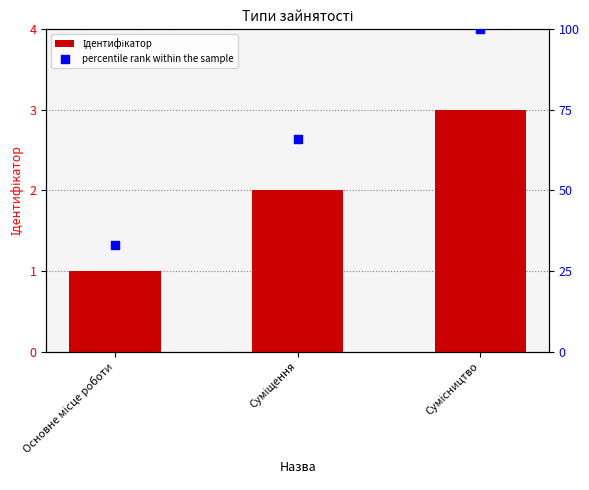

Is the value of percentile rank within the sample at Основне місце роботи greater than the value of Ідентифікатор at Суміщення?

Yes